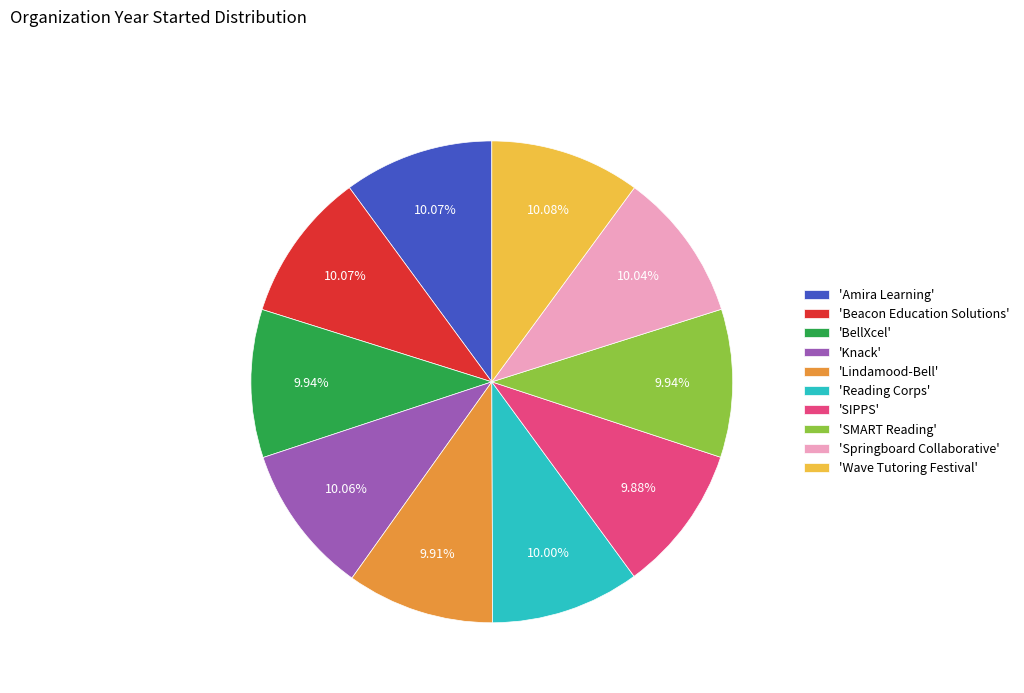

Does 'Reading Corps' represent more than half of the total?

No